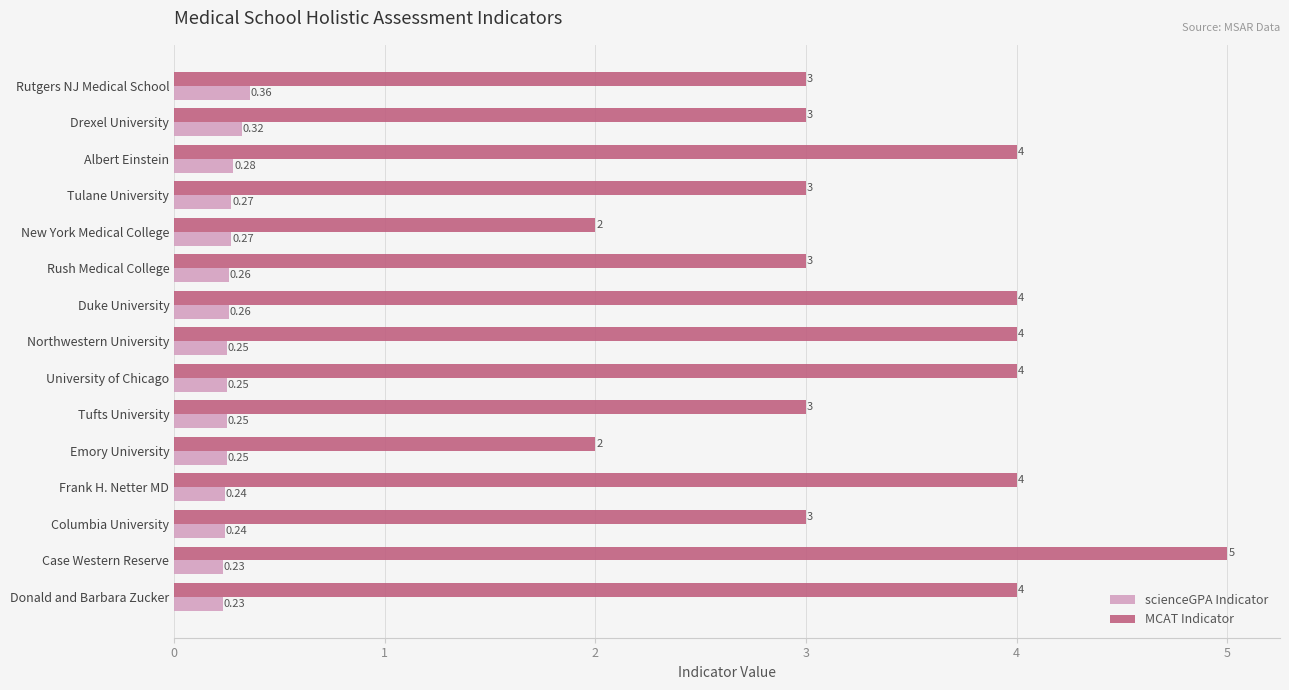

Which series changed the most between Rutgers NJ Medical School and Tulane University?

scienceGPA Indicator